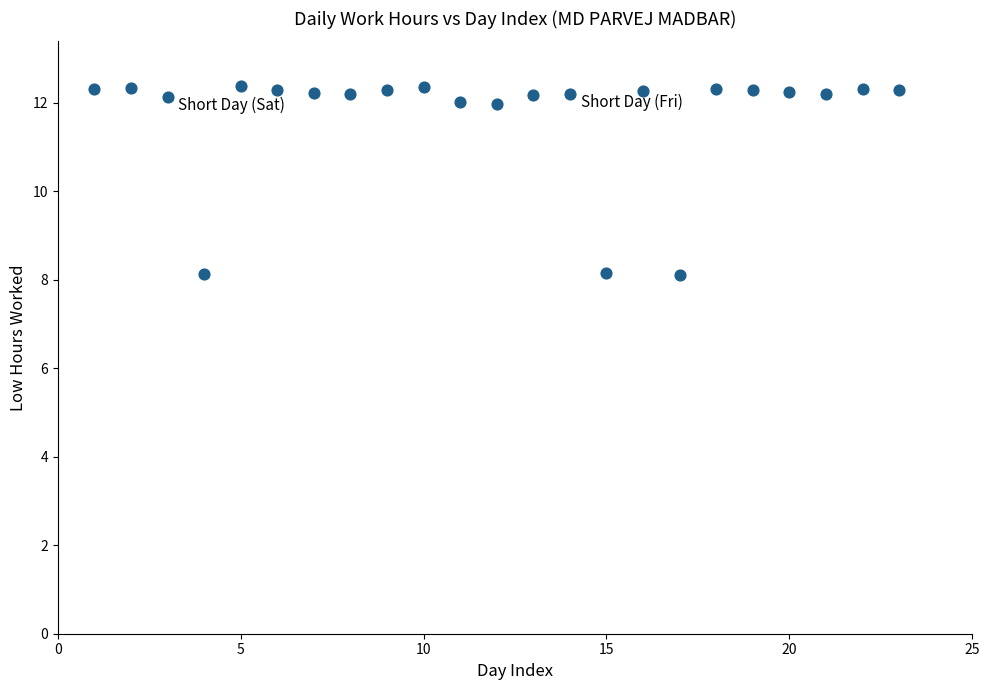

What is the range of Y values (max minus min)?

4.3